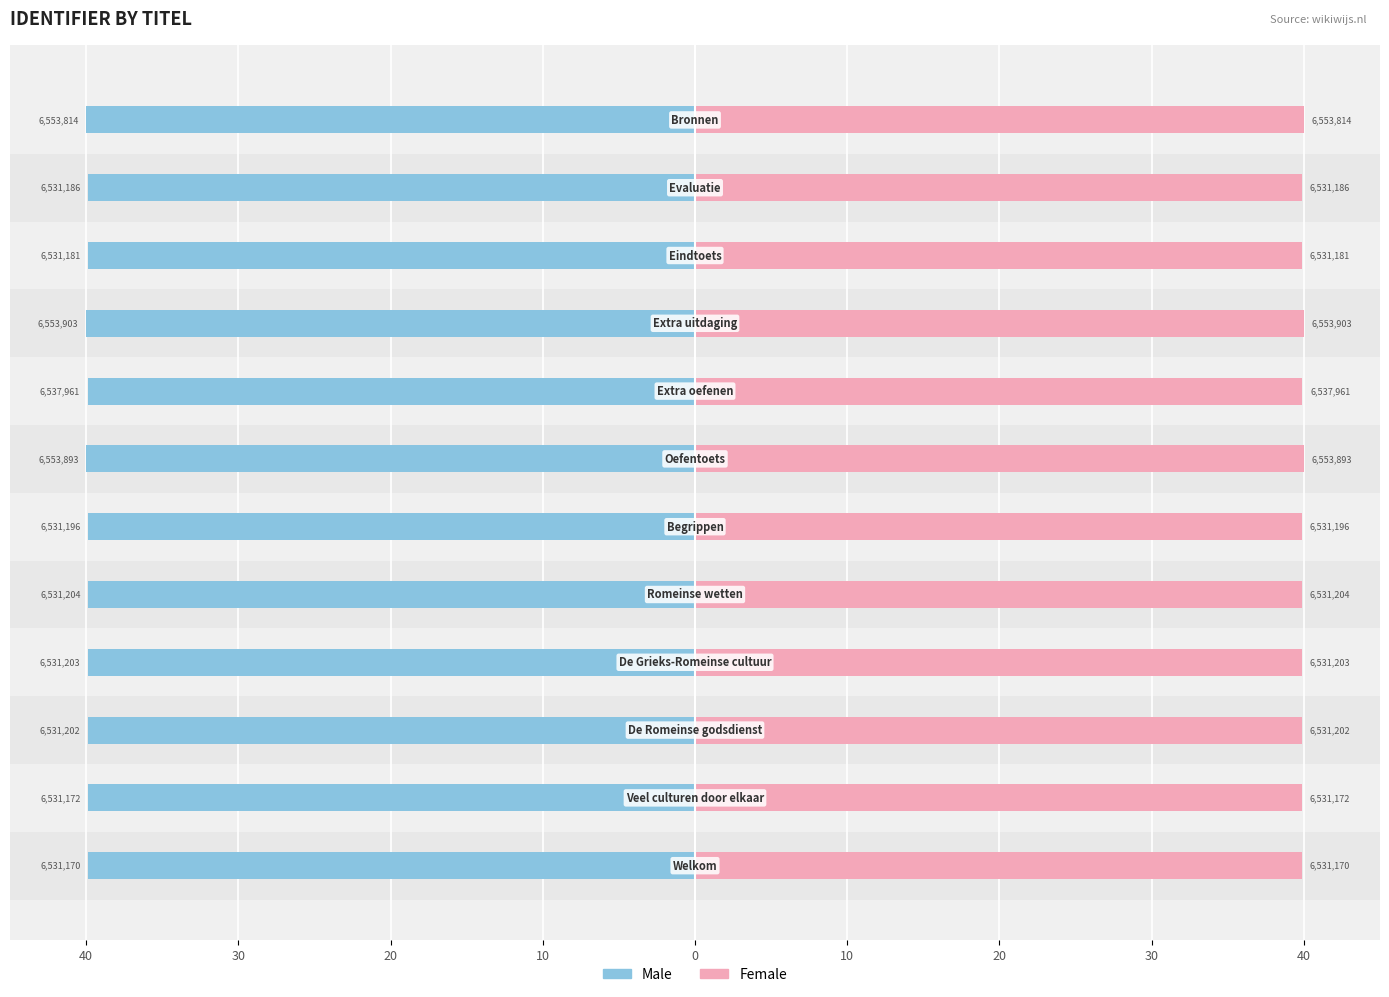

List the series in order of their overall mean, lowest first.

Male, Female